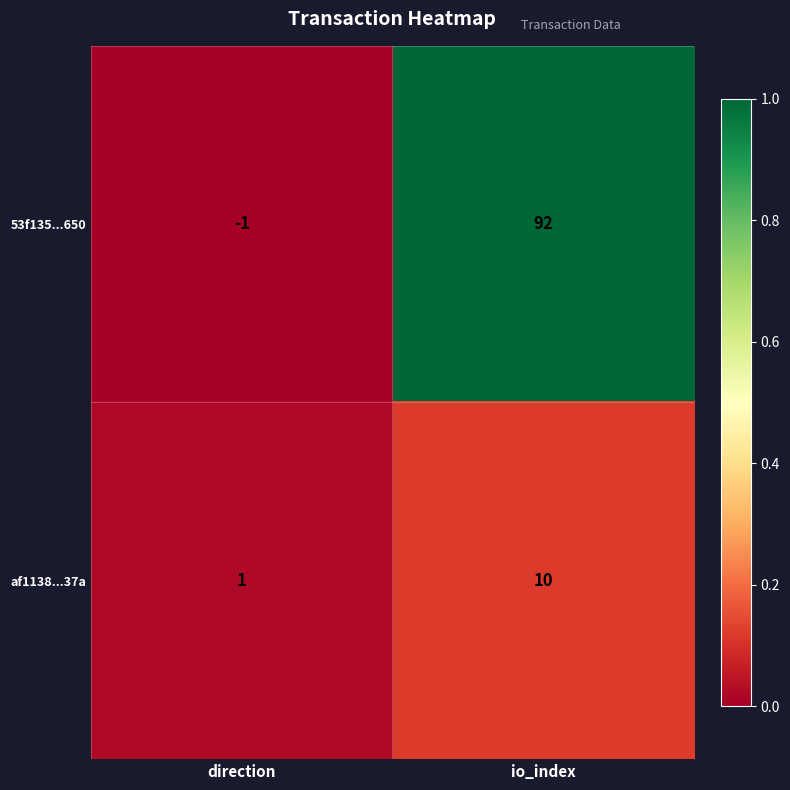

Rank the series at direction from lowest to highest value.

53f135...650, af1138...37a